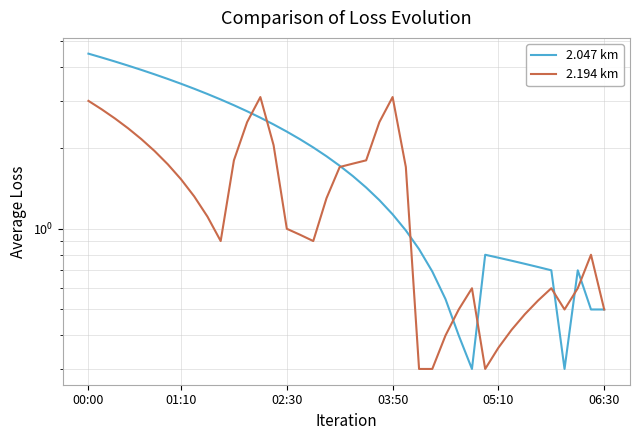

What position from the right is 16?

24